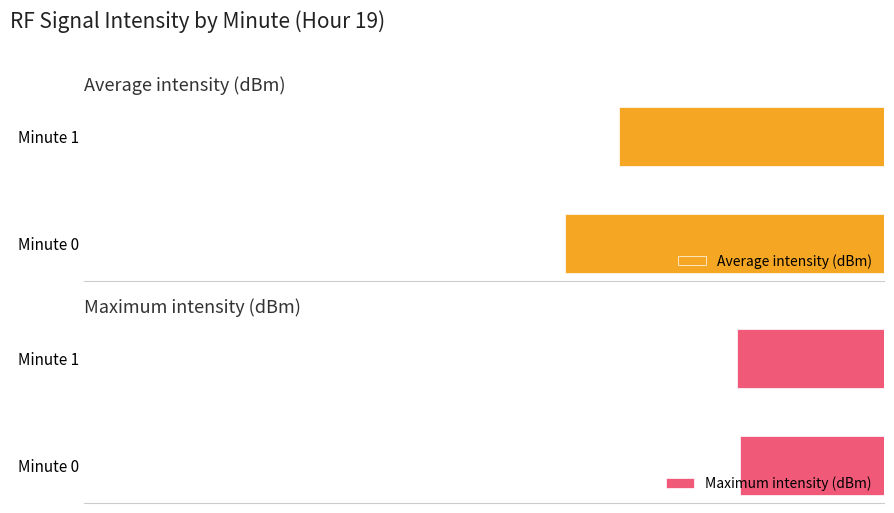

Is it true that Average intensity (dBm) equals -96.1 at Minute 0?

True